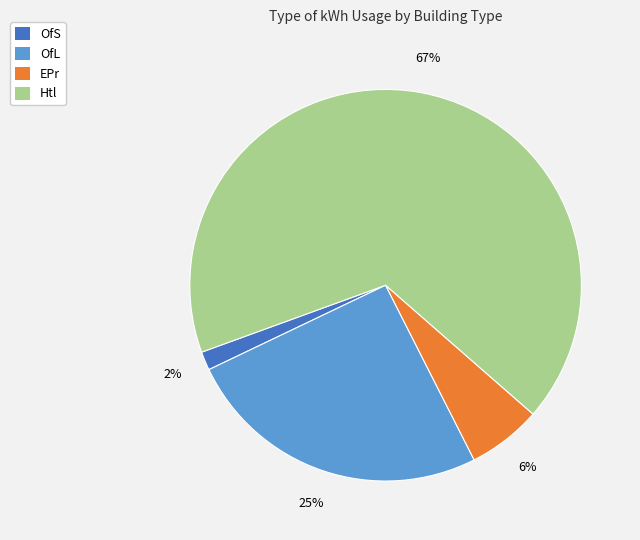

Do OfS and Htl together represent more than half of the pie?

Yes